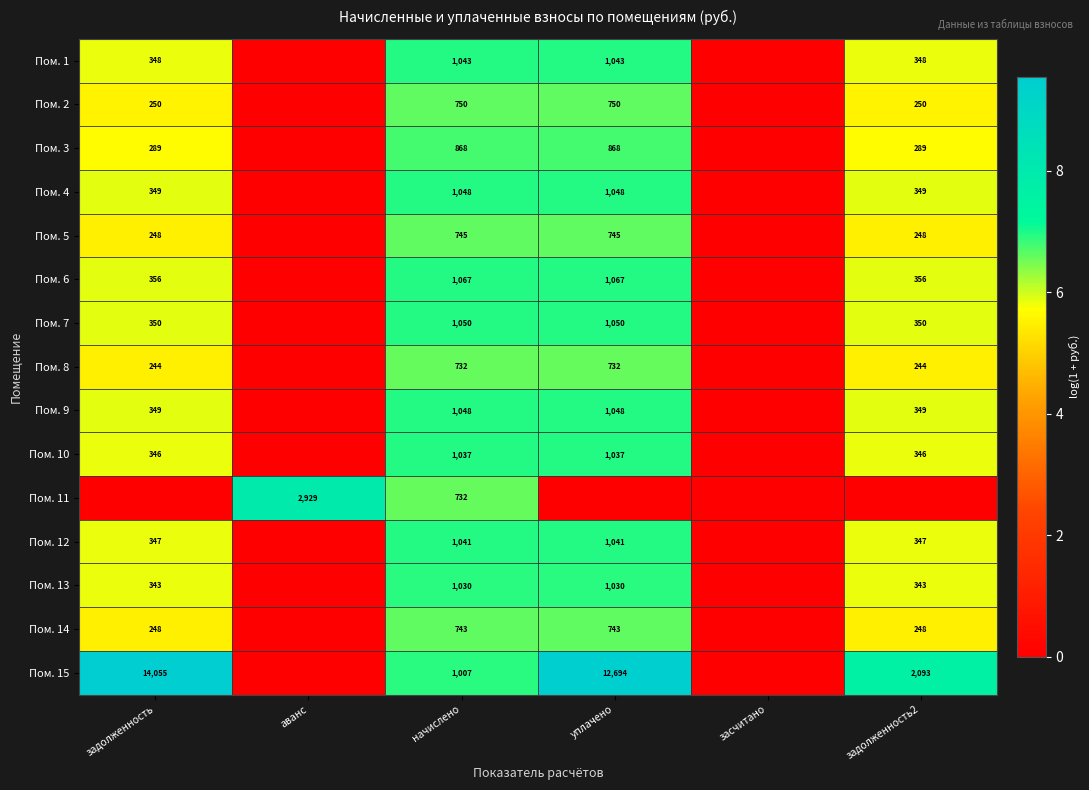

At how many categories does at least one series exceed 8?

2